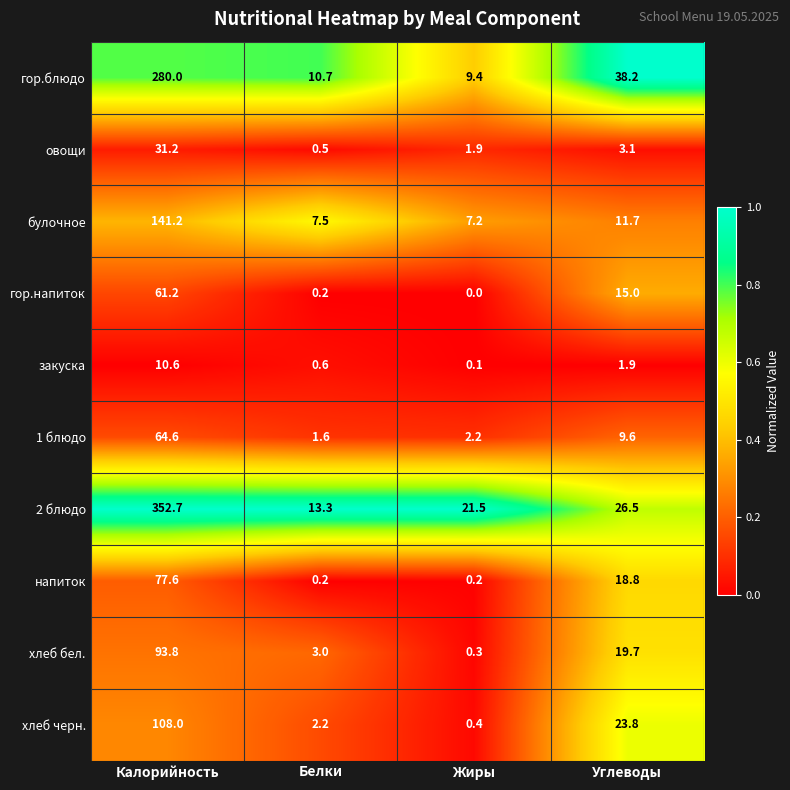

At how many categories does at least one series exceed 0?

4